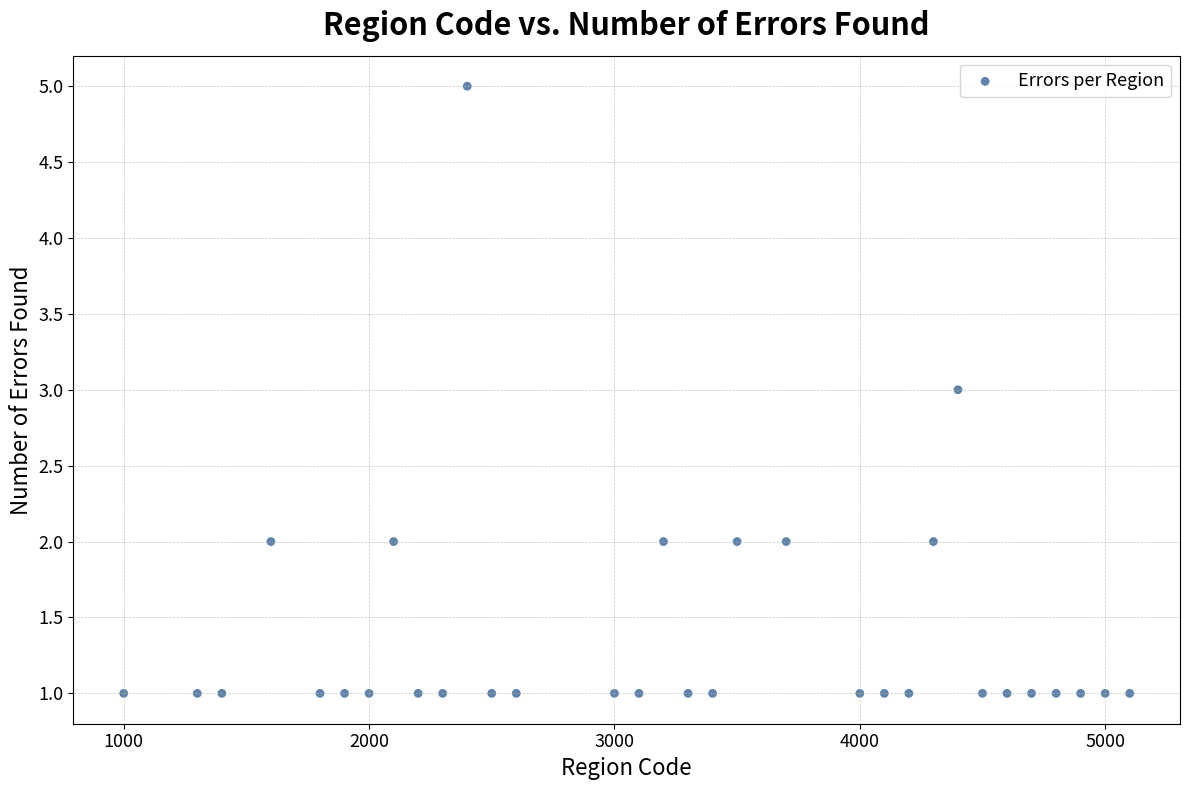

What is the range of X values (max minus min)?

4100